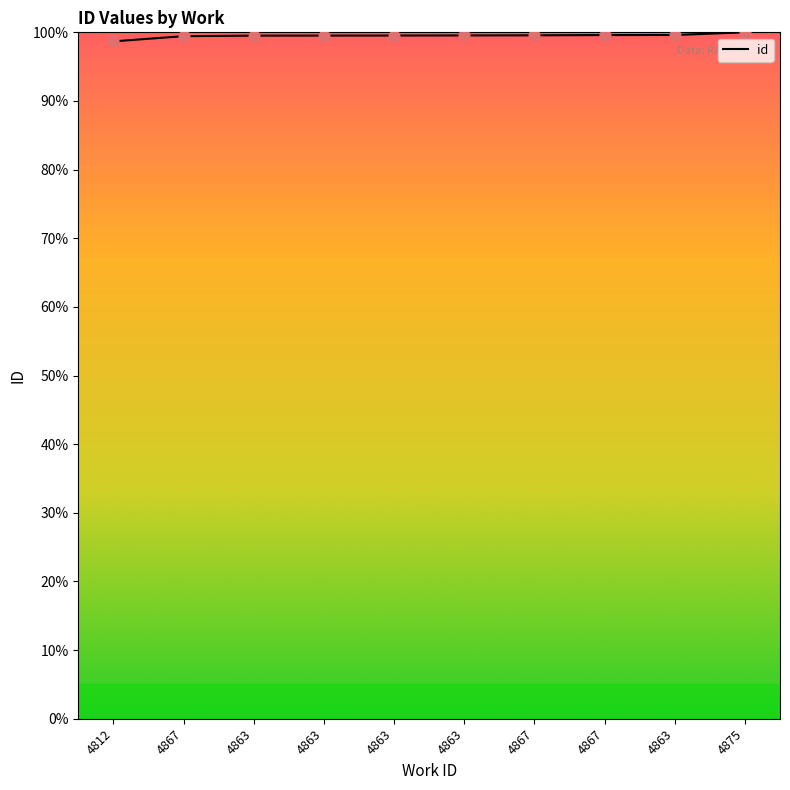

What is the change in value from 4863 to 4863?

+0.1